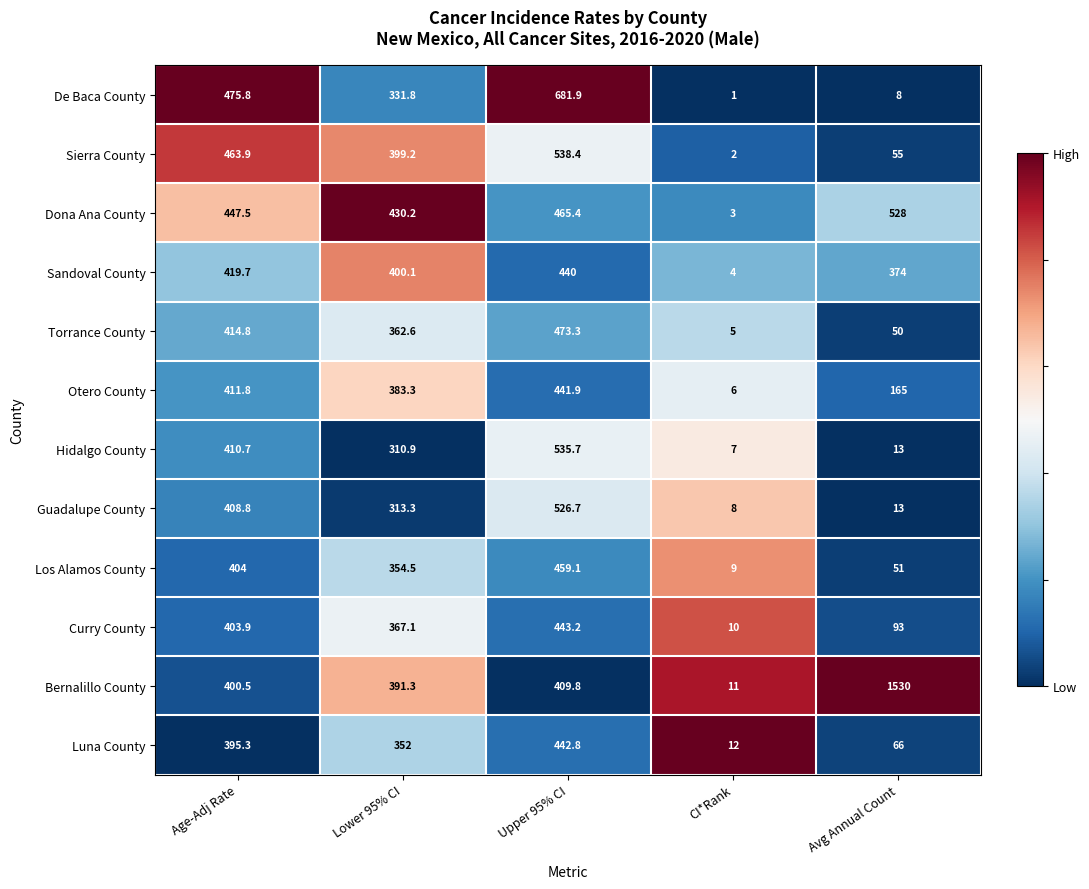

The Curry County series shows 121.5 at Avg Annual Count. True or false?

False